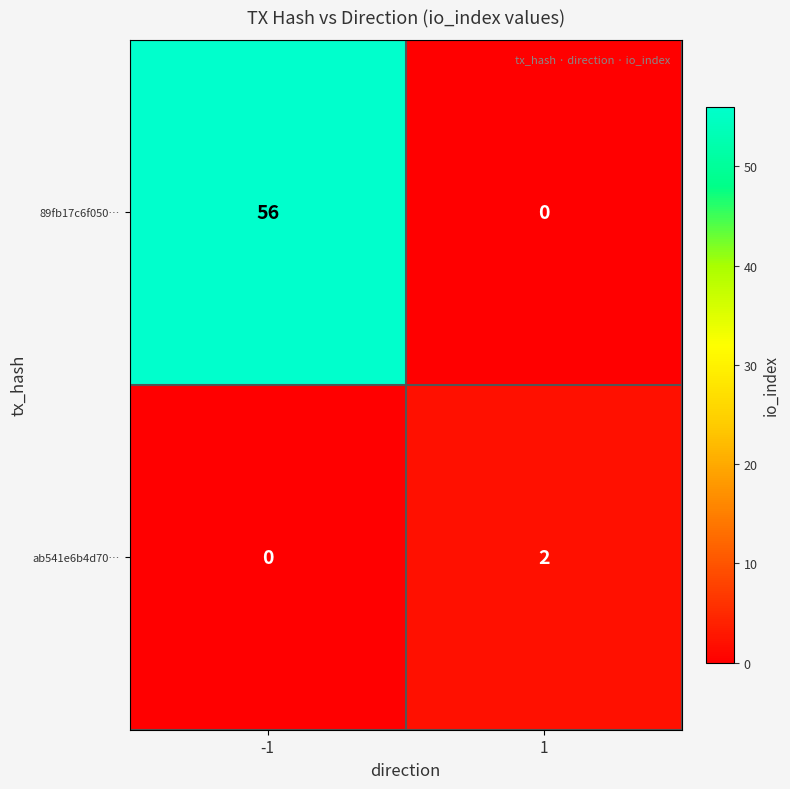

What is the maximum value shown in the chart?

56